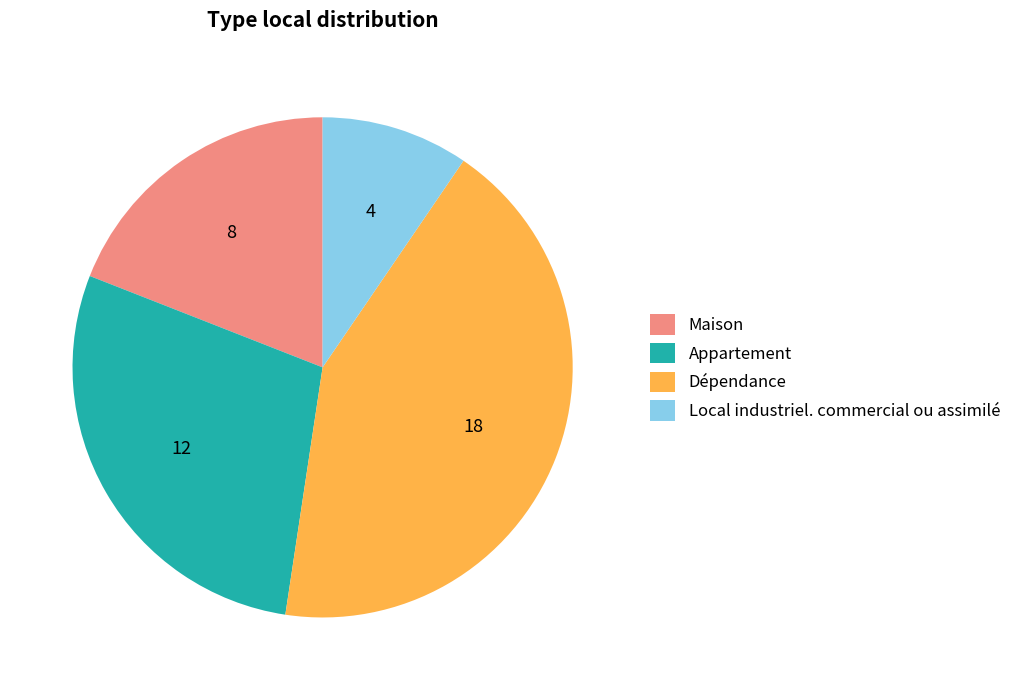

The Dépendance slice represents 43% of the pie. True or false?

True